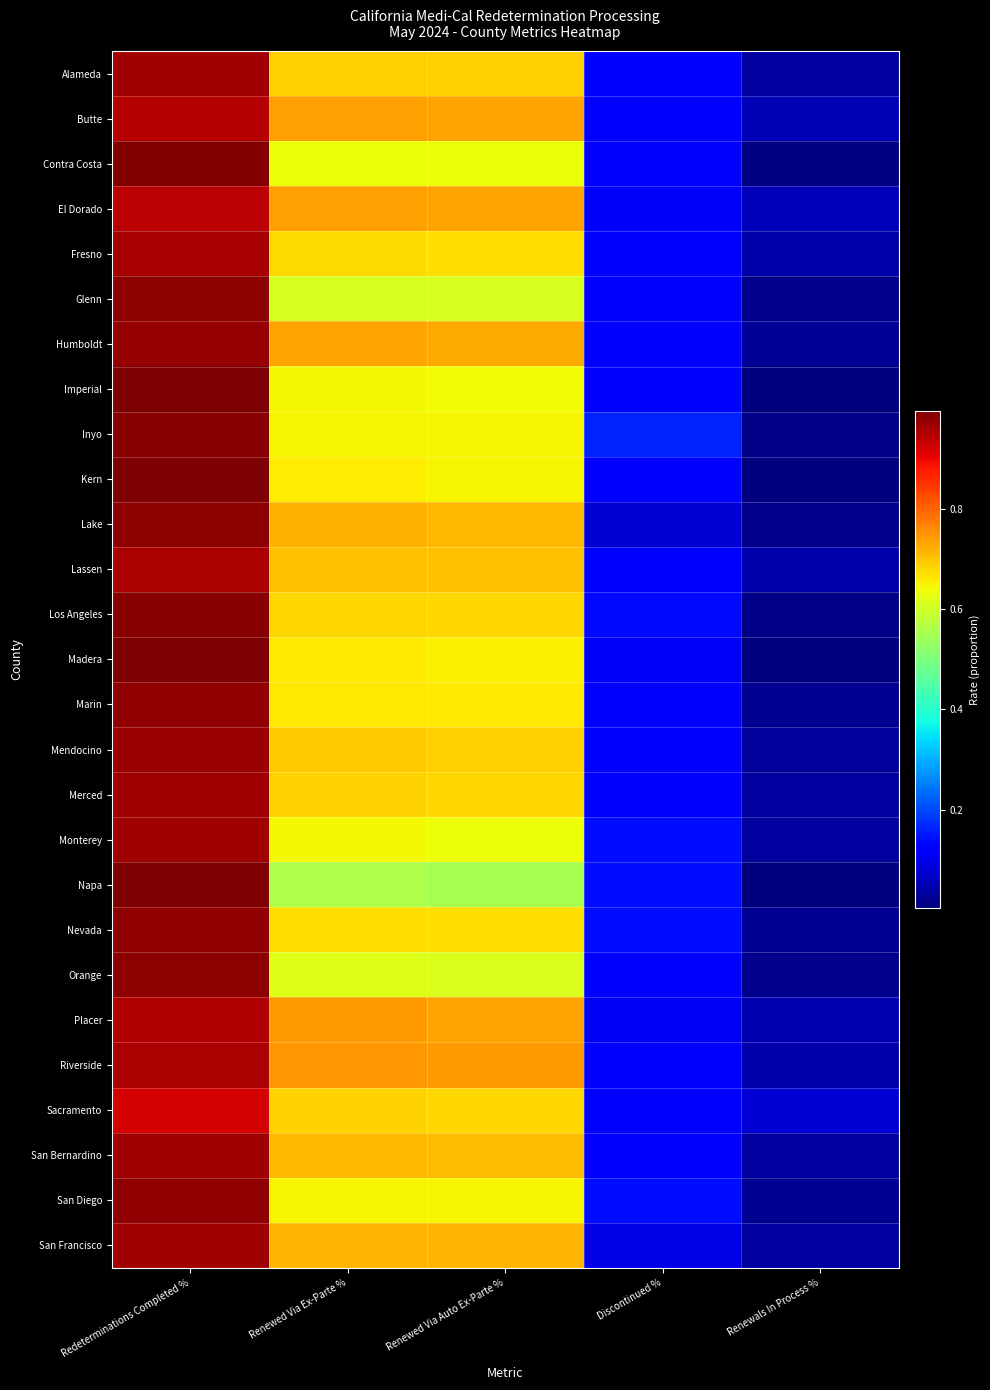

Reading right to left, list all the values displayed in this chart.

Alameda: Renewals In Process %=0.0	Discontinued %=0.1	Renewed Via Auto Ex-Parte %=0.7	Renewed Via Ex-Parte %=0.7	Redeterminations Completed %=1.0
Butte: Renewals In Process %=0.1	Discontinued %=0.1	Renewed Via Auto Ex-Parte %=0.7	Renewed Via Ex-Parte %=0.7	Redeterminations Completed %=0.9
Contra Costa: Renewals In Process %=0.0	Discontinued %=0.1	Renewed Via Auto Ex-Parte %=0.6	Renewed Via Ex-Parte %=0.6	Redeterminations Completed %=1.0
El Dorado: Renewals In Process %=0.1	Discontinued %=0.1	Renewed Via Auto Ex-Parte %=0.7	Renewed Via Ex-Parte %=0.7	Redeterminations Completed %=0.9
Fresno: Renewals In Process %=0.0	Discontinued %=0.1	Renewed Via Auto Ex-Parte %=0.7	Renewed Via Ex-Parte %=0.7	Redeterminations Completed %=1.0
Glenn: Renewals In Process %=0.0	Discontinued %=0.1	Renewed Via Auto Ex-Parte %=0.6	Renewed Via Ex-Parte %=0.6	Redeterminations Completed %=1.0
Humboldt: Renewals In Process %=0.0	Discontinued %=0.1	Renewed Via Auto Ex-Parte %=0.7	Renewed Via Ex-Parte %=0.7	Redeterminations Completed %=1.0
Imperial: Renewals In Process %=0.0	Discontinued %=0.1	Renewed Via Auto Ex-Parte %=0.6	Renewed Via Ex-Parte %=0.6	Redeterminations Completed %=1.0
Inyo: Renewals In Process %=0.0	Discontinued %=0.2	Renewed Via Auto Ex-Parte %=0.7	Renewed Via Ex-Parte %=0.7	Redeterminations Completed %=1.0
Kern: Renewals In Process %=0.0	Discontinued %=0.1	Renewed Via Auto Ex-Parte %=0.7	Renewed Via Ex-Parte %=0.7	Redeterminations Completed %=1.0
Lake: Renewals In Process %=0.0	Discontinued %=0.1	Renewed Via Auto Ex-Parte %=0.7	Renewed Via Ex-Parte %=0.7	Redeterminations Completed %=1.0
Lassen: Renewals In Process %=0.0	Discontinued %=0.1	Renewed Via Auto Ex-Parte %=0.7	Renewed Via Ex-Parte %=0.7	Redeterminations Completed %=1.0
Los Angeles: Renewals In Process %=0.0	Discontinued %=0.1	Renewed Via Auto Ex-Parte %=0.7	Renewed Via Ex-Parte %=0.7	Redeterminations Completed %=1.0
Madera: Renewals In Process %=0.0	Discontinued %=0.1	Renewed Via Auto Ex-Parte %=0.7	Renewed Via Ex-Parte %=0.7	Redeterminations Completed %=1.0
Marin: Renewals In Process %=0.0	Discontinued %=0.1	Renewed Via Auto Ex-Parte %=0.7	Renewed Via Ex-Parte %=0.7	Redeterminations Completed %=1.0
Mendocino: Renewals In Process %=0.0	Discontinued %=0.1	Renewed Via Auto Ex-Parte %=0.7	Renewed Via Ex-Parte %=0.7	Redeterminations Completed %=1.0
Merced: Renewals In Process %=0.0	Discontinued %=0.1	Renewed Via Auto Ex-Parte %=0.7	Renewed Via Ex-Parte %=0.7	Redeterminations Completed %=1.0
Monterey: Renewals In Process %=0.0	Discontinued %=0.1	Renewed Via Auto Ex-Parte %=0.6	Renewed Via Ex-Parte %=0.6	Redeterminations Completed %=1.0
Napa: Renewals In Process %=0.0	Discontinued %=0.1	Renewed Via Auto Ex-Parte %=0.6	Renewed Via Ex-Parte %=0.6	Redeterminations Completed %=1.0
Nevada: Renewals In Process %=0.0	Discontinued %=0.1	Renewed Via Auto Ex-Parte %=0.7	Renewed Via Ex-Parte %=0.7	Redeterminations Completed %=1.0
Orange: Renewals In Process %=0.0	Discontinued %=0.1	Renewed Via Auto Ex-Parte %=0.6	Renewed Via Ex-Parte %=0.6	Redeterminations Completed %=1.0
Placer: Renewals In Process %=0.0	Discontinued %=0.1	Renewed Via Auto Ex-Parte %=0.7	Renewed Via Ex-Parte %=0.7	Redeterminations Completed %=1.0
Riverside: Renewals In Process %=0.0	Discontinued %=0.1	Renewed Via Auto Ex-Parte %=0.7	Renewed Via Ex-Parte %=0.7	Redeterminations Completed %=1.0
Sacramento: Renewals In Process %=0.1	Discontinued %=0.1	Renewed Via Auto Ex-Parte %=0.7	Renewed Via Ex-Parte %=0.7	Redeterminations Completed %=0.9
San Bernardino: Renewals In Process %=0.0	Discontinued %=0.1	Renewed Via Auto Ex-Parte %=0.7	Renewed Via Ex-Parte %=0.7	Redeterminations Completed %=1.0
San Diego: Renewals In Process %=0.0	Discontinued %=0.1	Renewed Via Auto Ex-Parte %=0.6	Renewed Via Ex-Parte %=0.6	Redeterminations Completed %=1.0
San Francisco: Renewals In Process %=0.0	Discontinued %=0.1	Renewed Via Auto Ex-Parte %=0.7	Renewed Via Ex-Parte %=0.7	Redeterminations Completed %=1.0